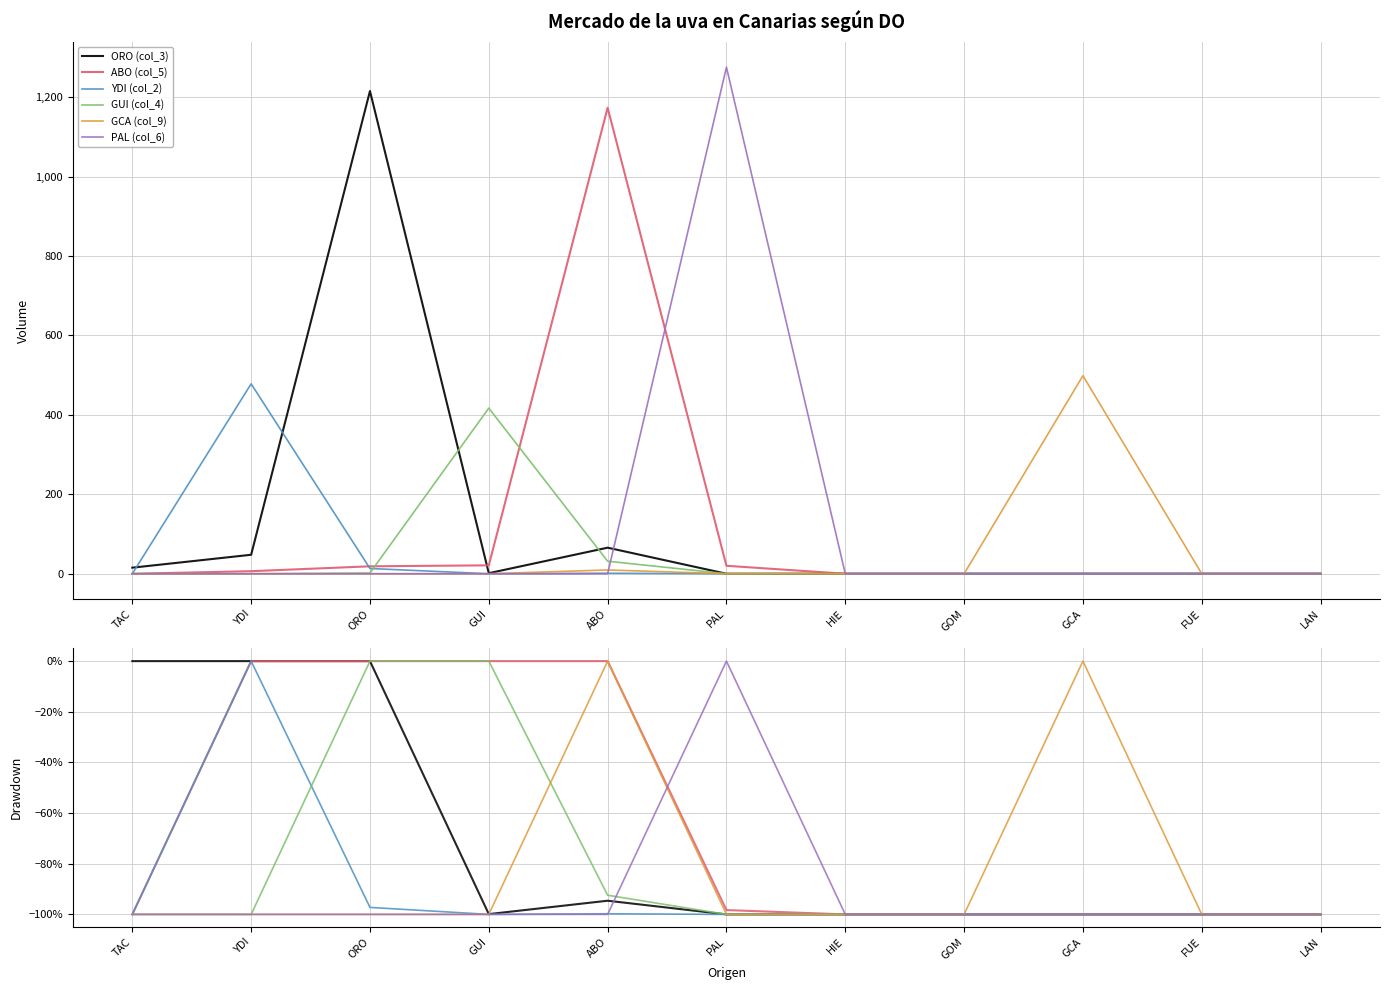

What are all the series names shown in the legend?

ORO (col_3), ABO (col_5), YDI (col_2), GUI (col_4), GCA (col_9), PAL (col_6)